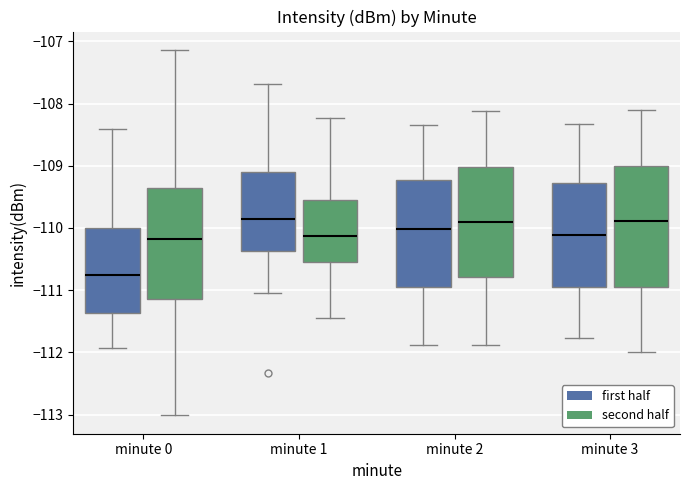

Where does the median line of the box for minute 3 (second half) sit on the y-axis? The values are not printed on the chart, so give them approximately, as read against the axis.

-109.9